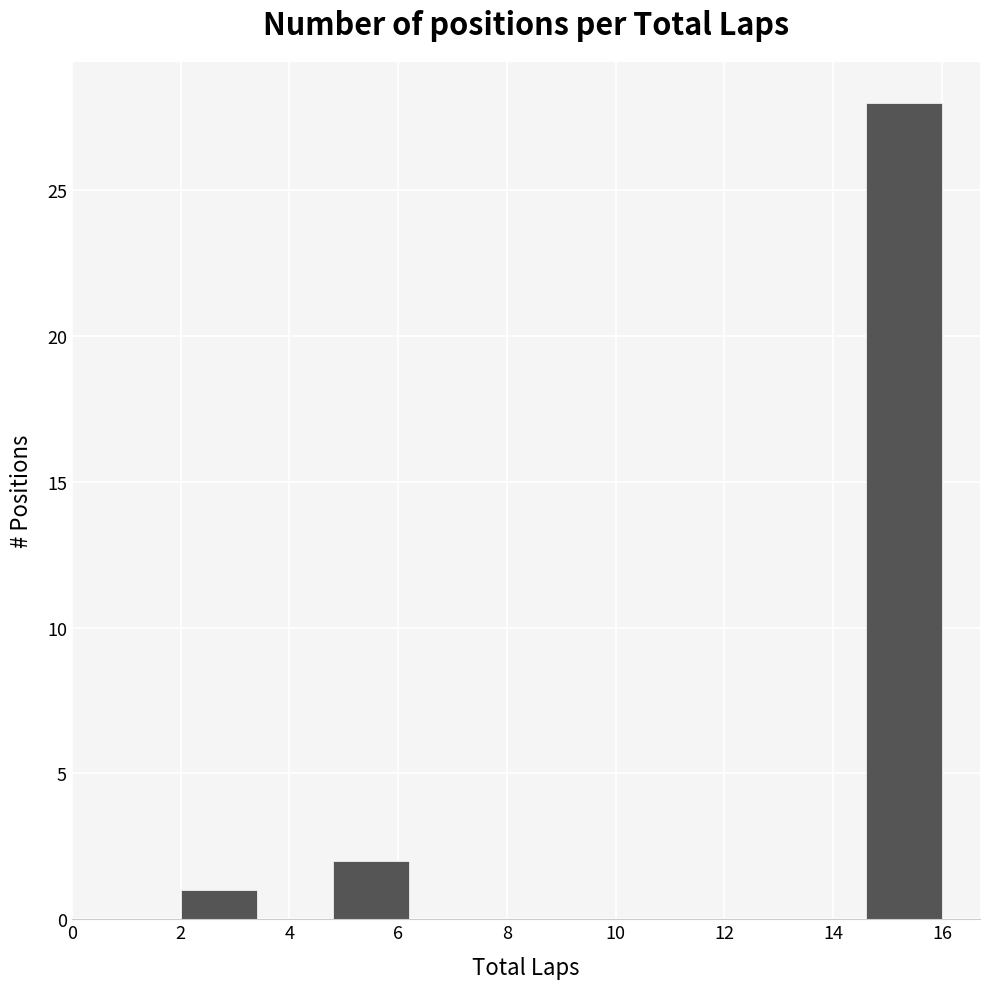

Reading left to right, transcribe this chart: for each bar, give the range it covers on the x-axis and its height. The values are not printed on the chart, so give them approximately, as read against the axis.

2.0 to 3.4: 1
3.4 to 4.8: 0
4.8 to 6.2: 2
6.2 to 7.6: 0
7.6 to 9.0: 0
9.0 to 10.4: 0
10.4 to 11.8: 0
11.8 to 13.2: 0
13.2 to 14.6: 0
14.6 to 16.0: 28